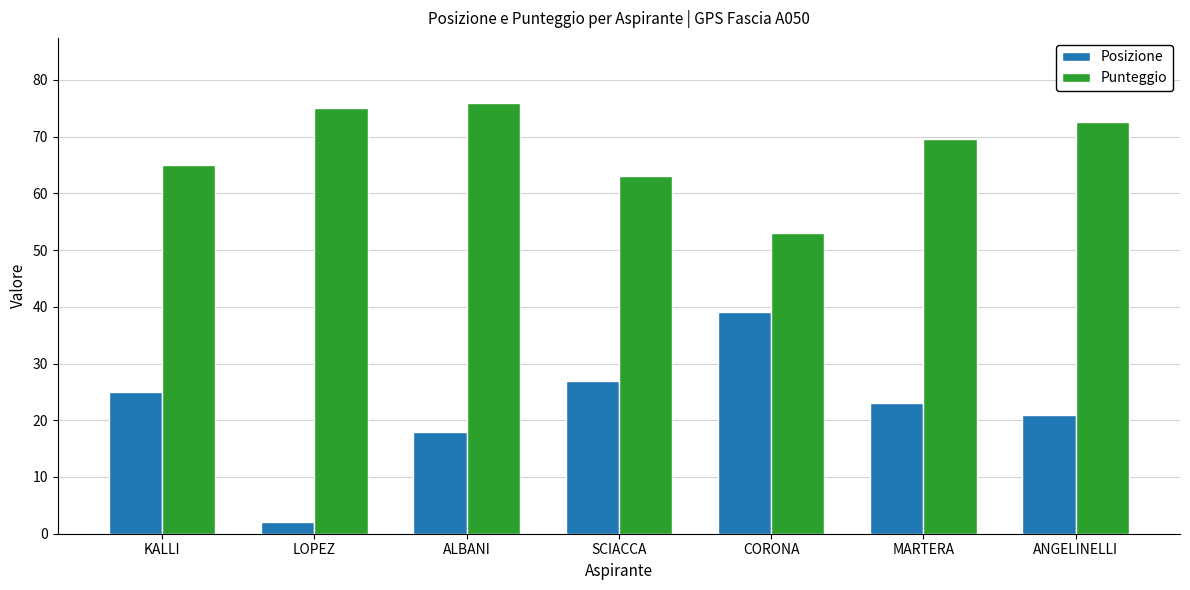

What is the label of the 5th bar from the left?

CORONA